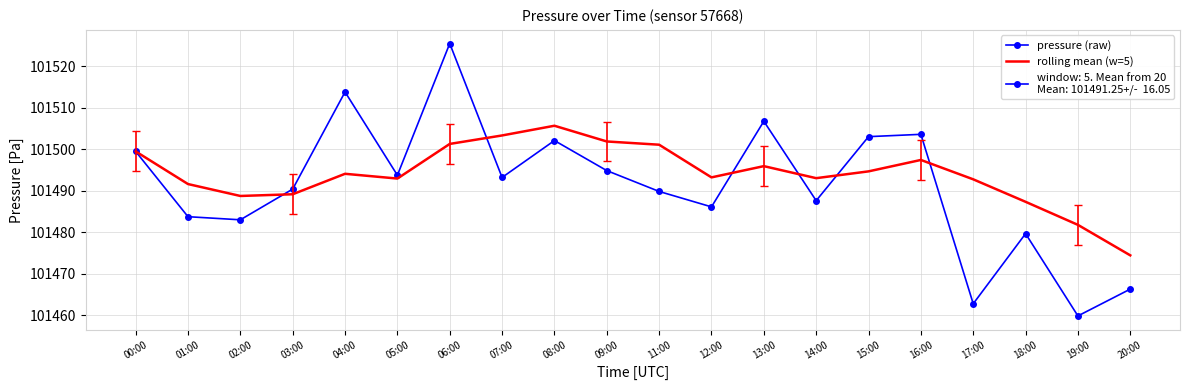

Rank the series by their average value, from lowest to highest.

pressure (raw), rolling mean (w=5)